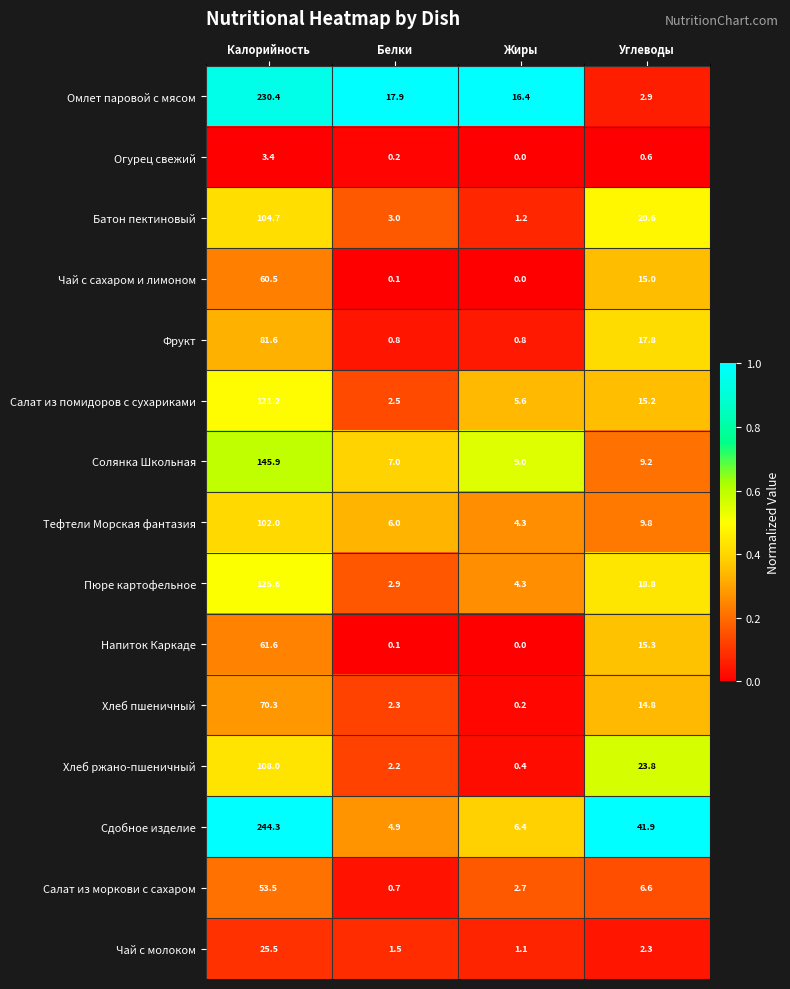

At Углеводы, list the series in order from largest to smallest.

Сдобное изделие, Хлеб ржано-пшеничный, Батон пектиновый, Пюре картофельное, Фрукт, Напиток Каркаде, Салат из помидоров с сухариками, Чай с сахаром и лимоном, Хлеб пшеничный, Тефтели Морская фантазия, Солянка Школьная, Салат из моркови с сахаром, Омлет паровой с мясом, Чай с молоком, Огурец свежий